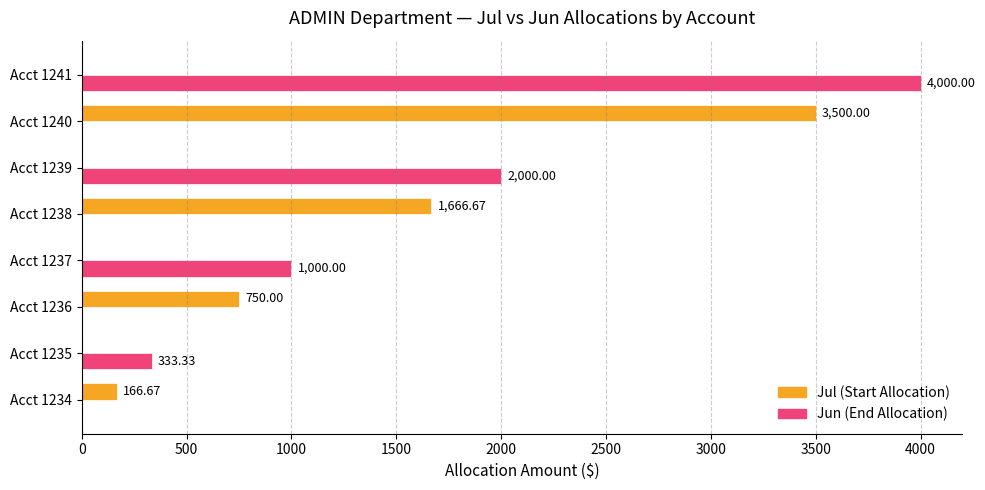

What is the total value across all series at Acct 1239?

2000.0